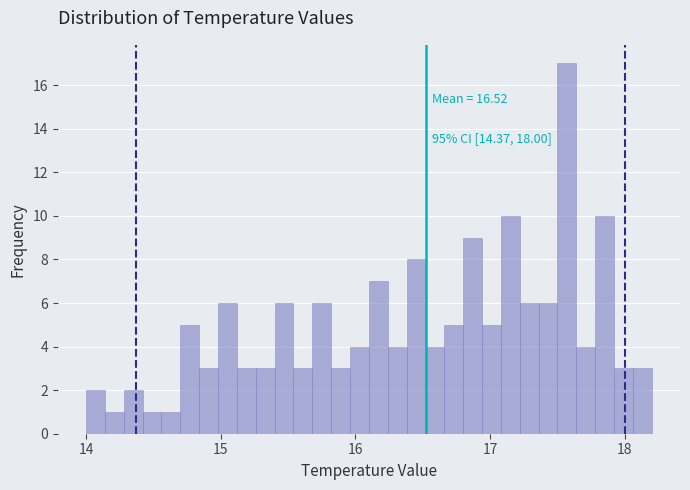

Read against the x-axis, roughly where is the centre of the tallest bar?

17.6